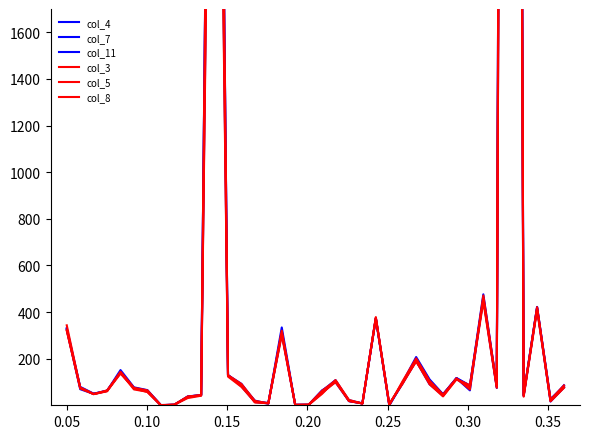

Count the number of categories in the chart.

38